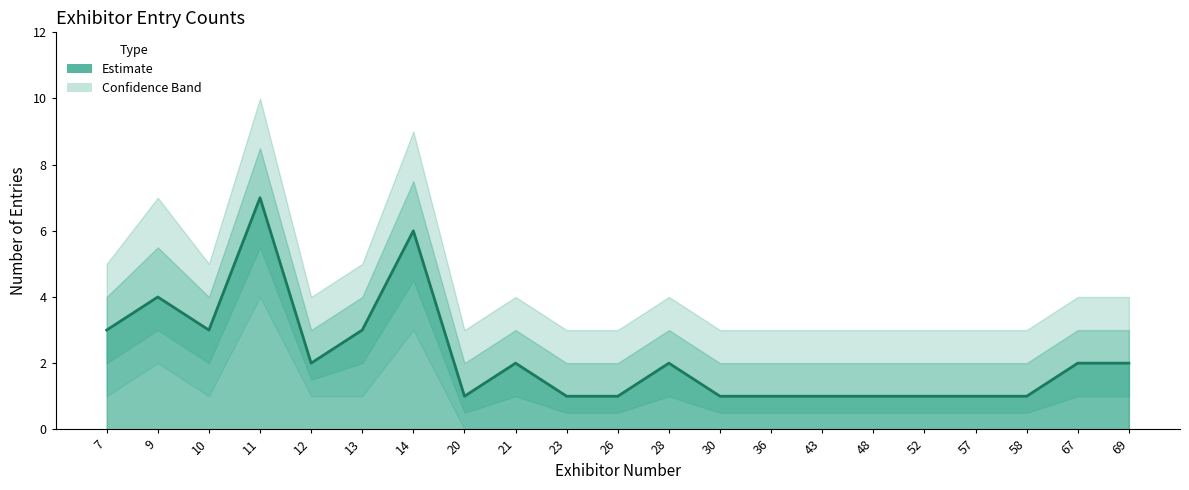

List the labels in order of value, largest first.

11, 14, 9, 7, 10, 13, 12, 21, 28, 67, 69, 20, 23, 26, 30, 36, 43, 48, 52, 57, 58